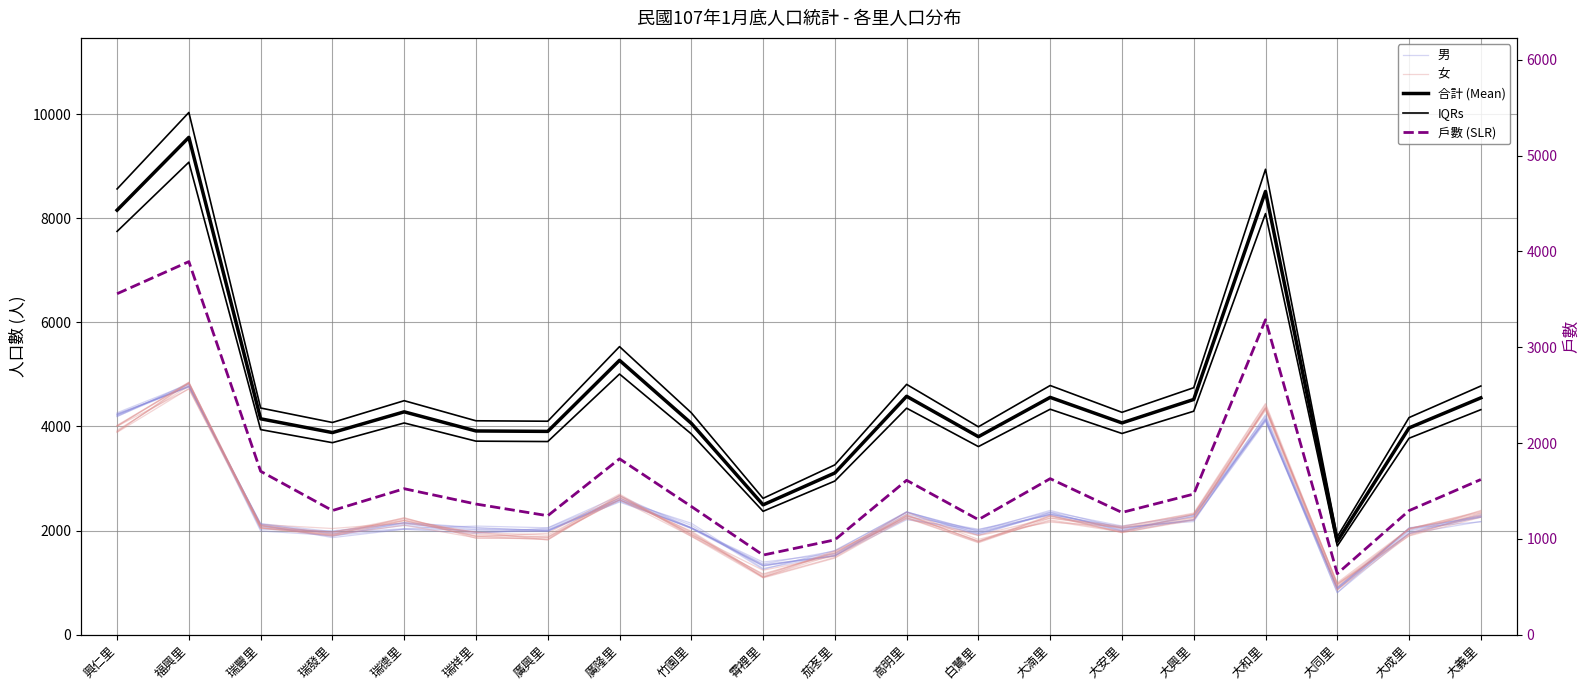

What is the sum of all 合計 (Mean) values?

93154.0